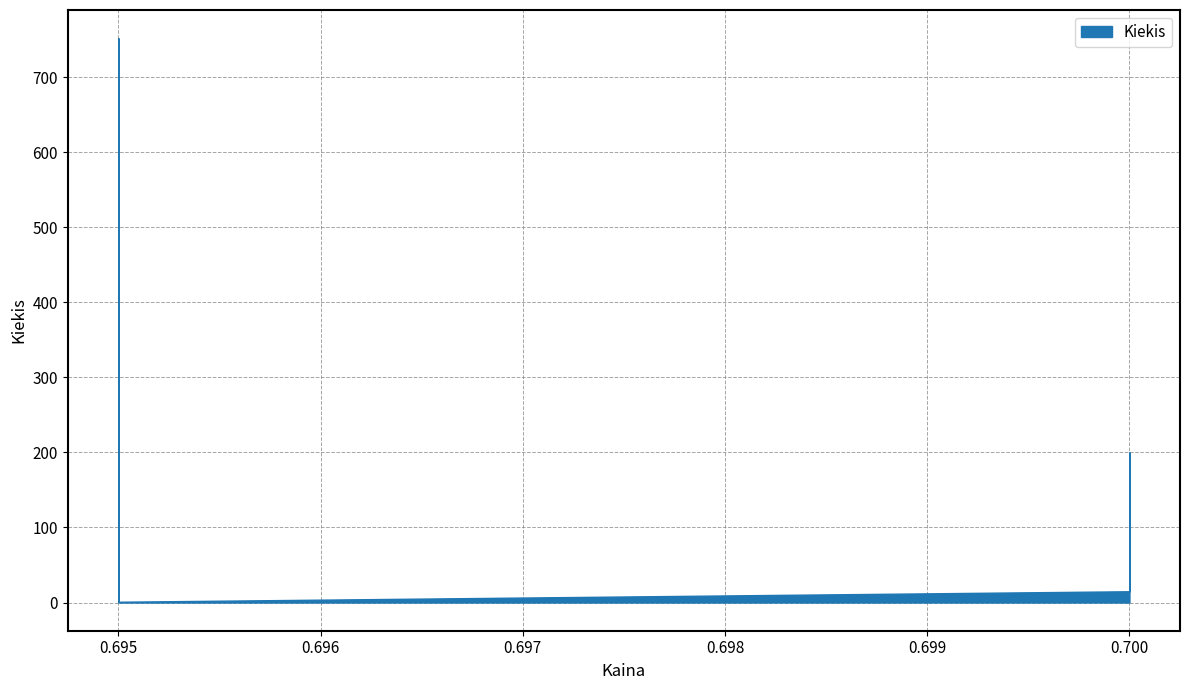

Does the chart have visible grid lines?

Yes